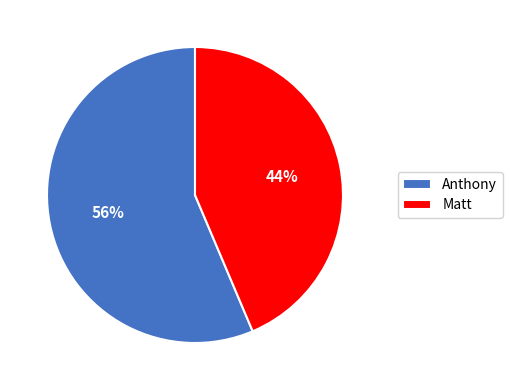

Is there any slice that represents more than half of the pie?

Yes